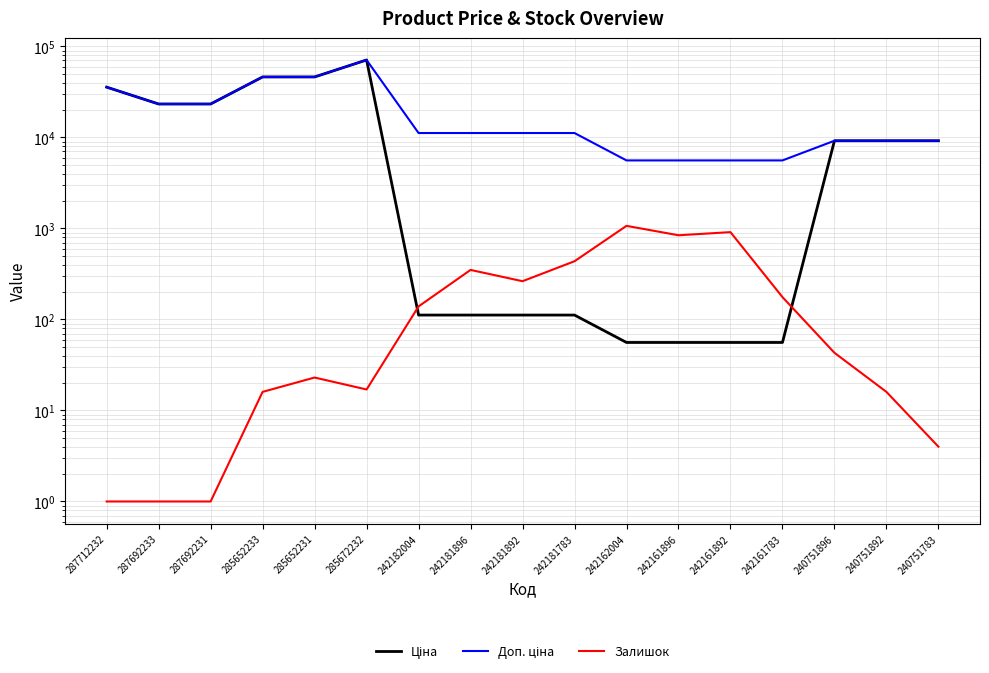

List the series in order of their peak value, highest first.

Ціна, Доп. ціна, Залишок